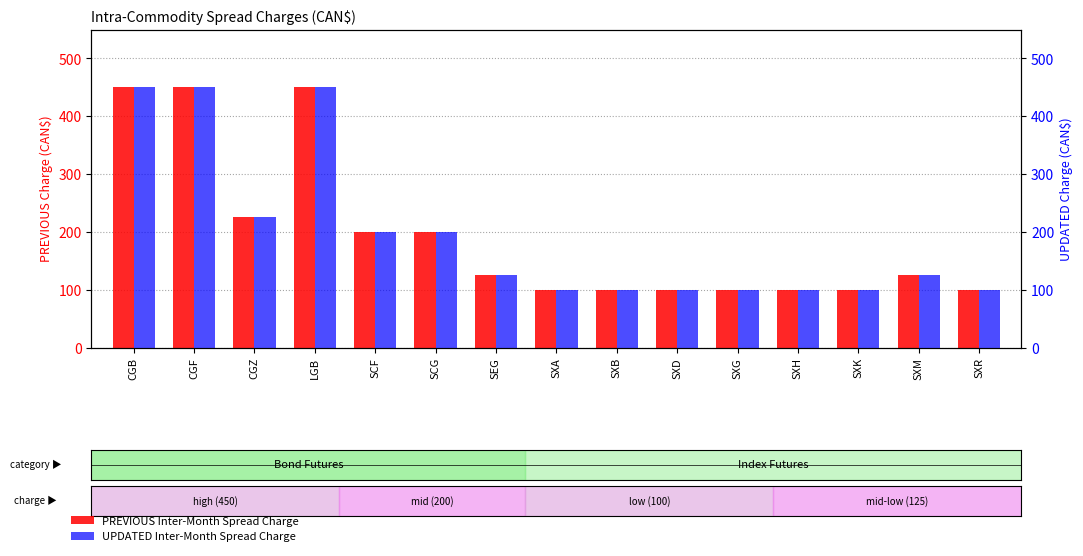

What is the value of the PREVIOUS Inter-Month Spread Charge bar at the 2nd from the left?

450